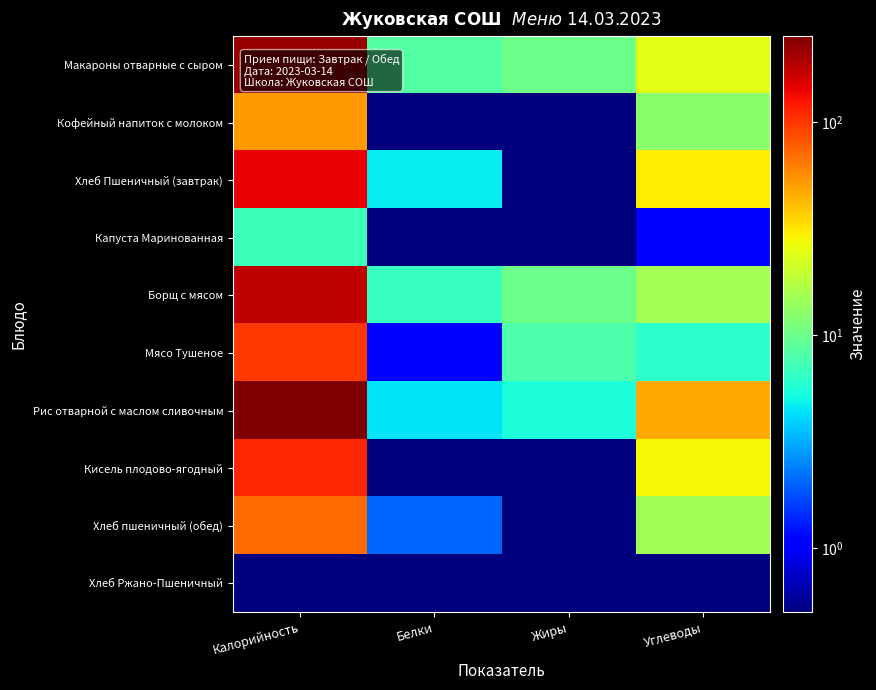

Rank the series by their maximum value, from lowest to highest.

Хлеб Ржано-Пшеничный, Капуста Маринованная, Кофейный напиток с молоком, Хлеб пшеничный (обед), Мясо Тушеное, Кисель плодово-ягодный, Хлеб Пшеничный (завтрак), Борщ с мясом, Макароны отварные с сыром, Рис отварной с маслом сливочным